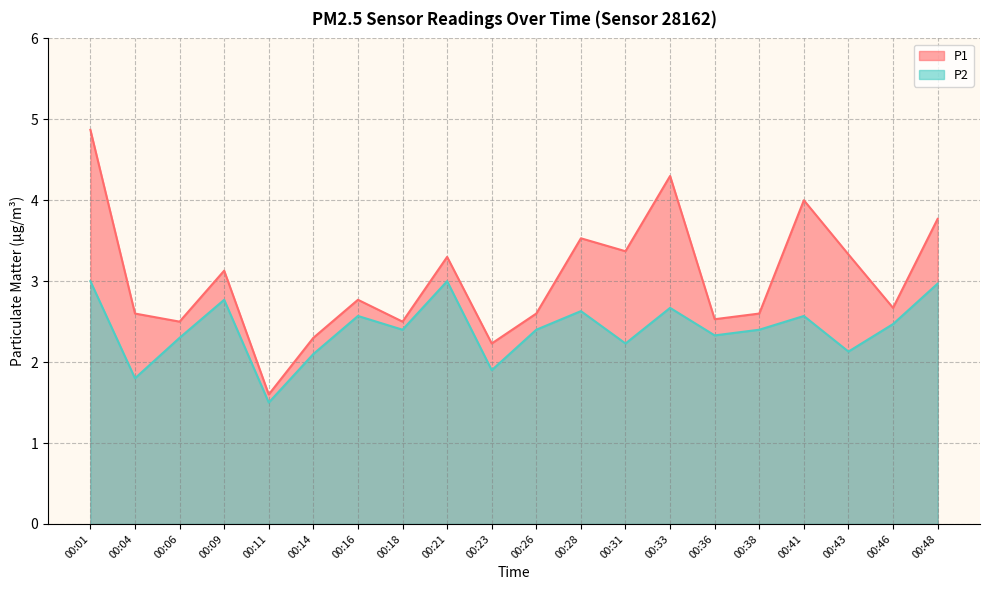

How many categories are shown in the chart?

20